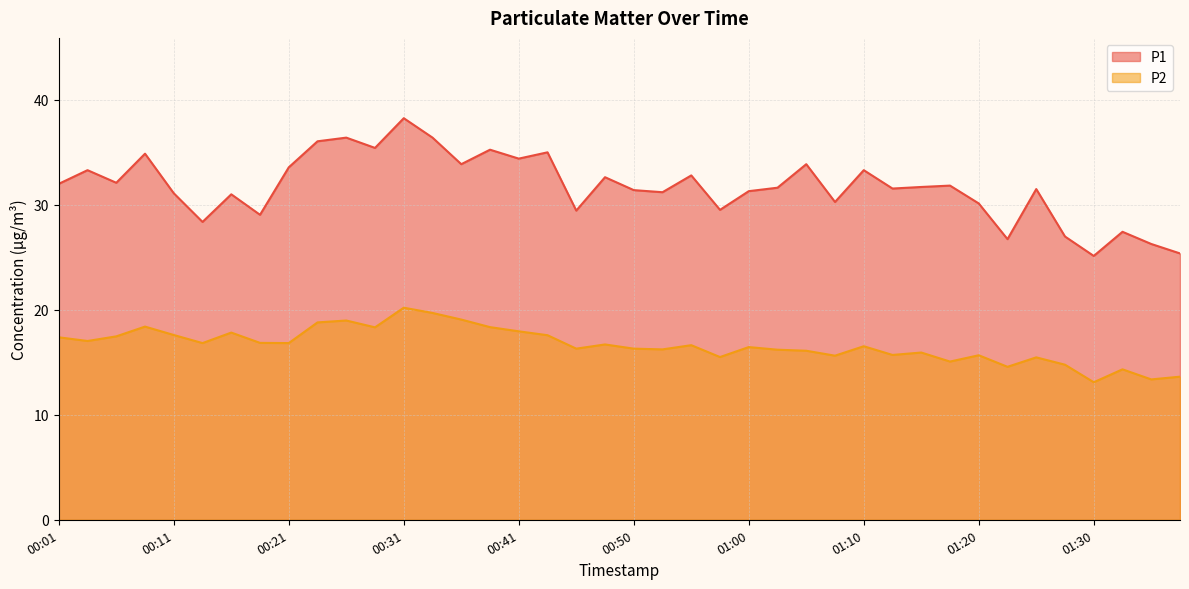

What is the greatest value displayed?

38.2